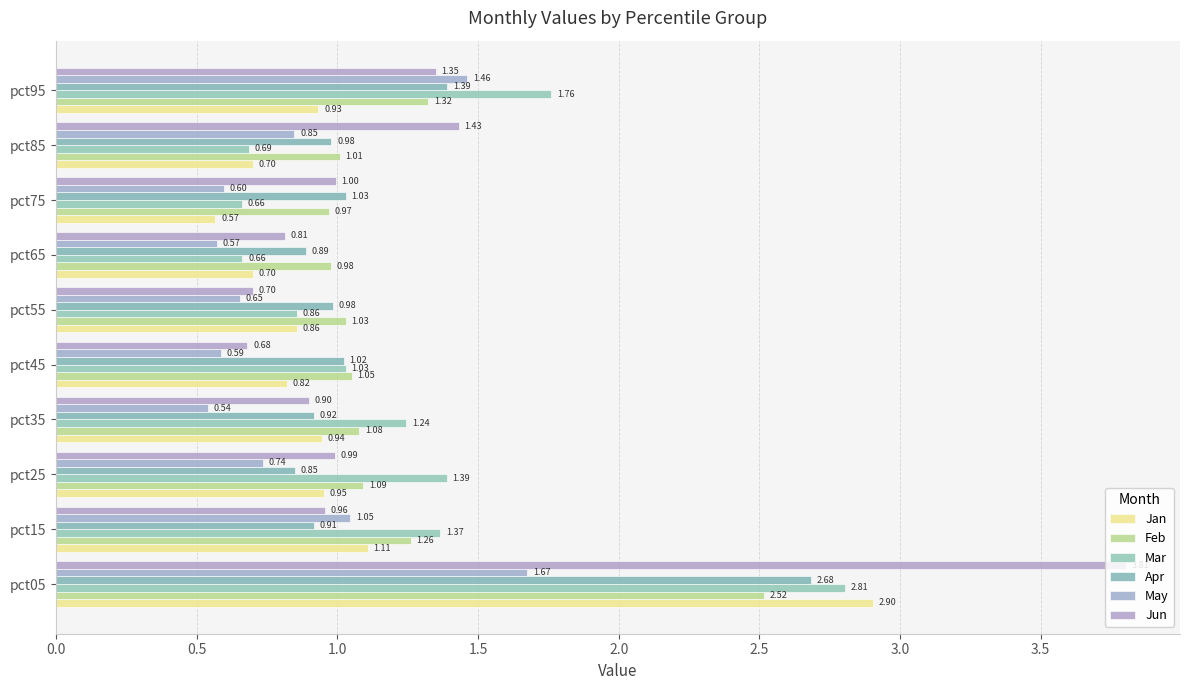

How many values in the Mar series are below 1?

4